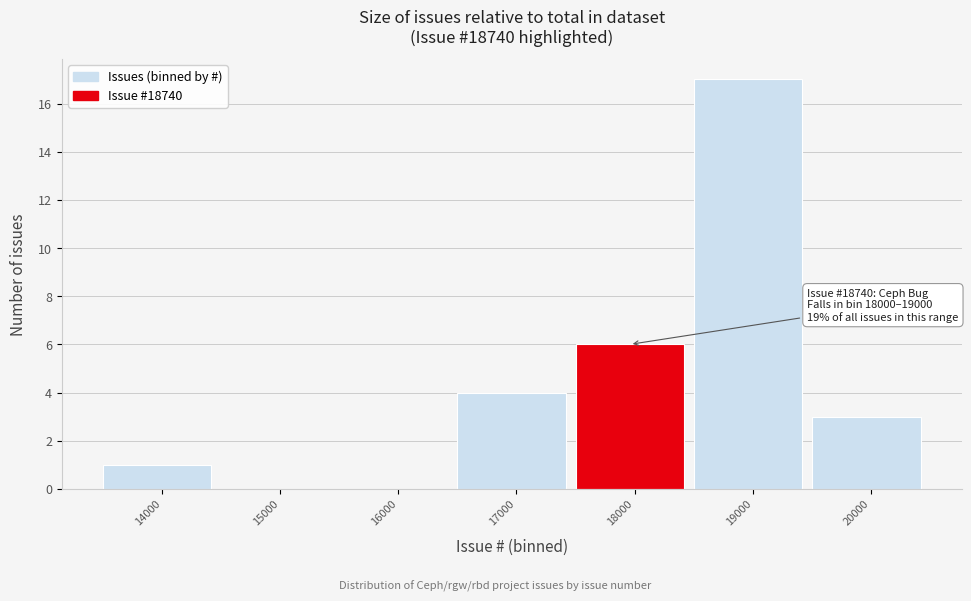

Reading right to left, what are all the values shown in this chart?

20000=3	19000=17	18000=6	17000=4	16000=0	15000=0	14000=1